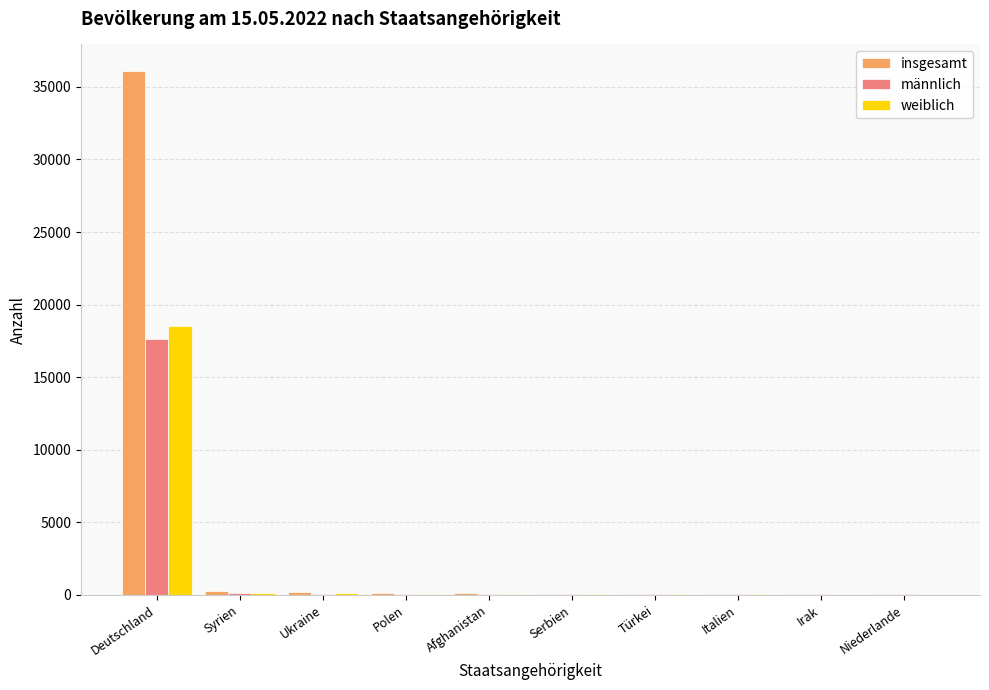

What is the sum of all weiblich values?

19122